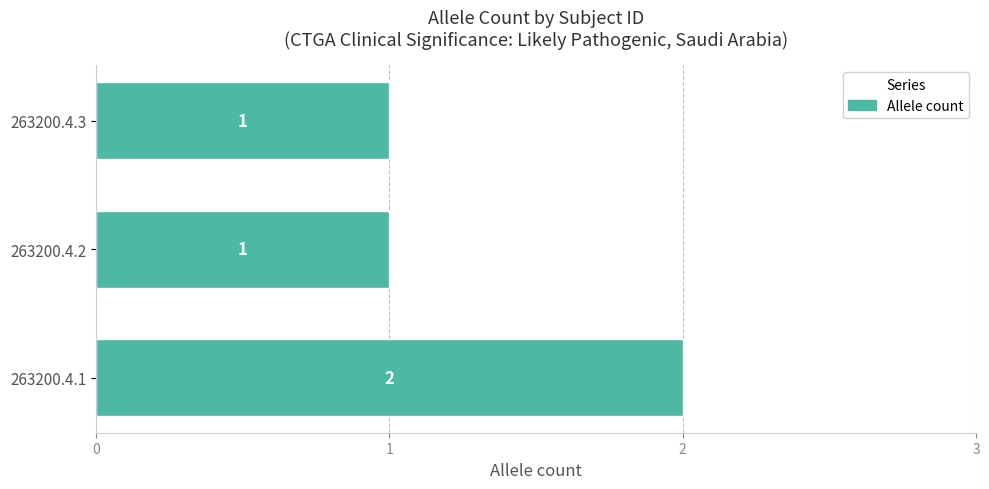

What is the greatest value displayed?

2